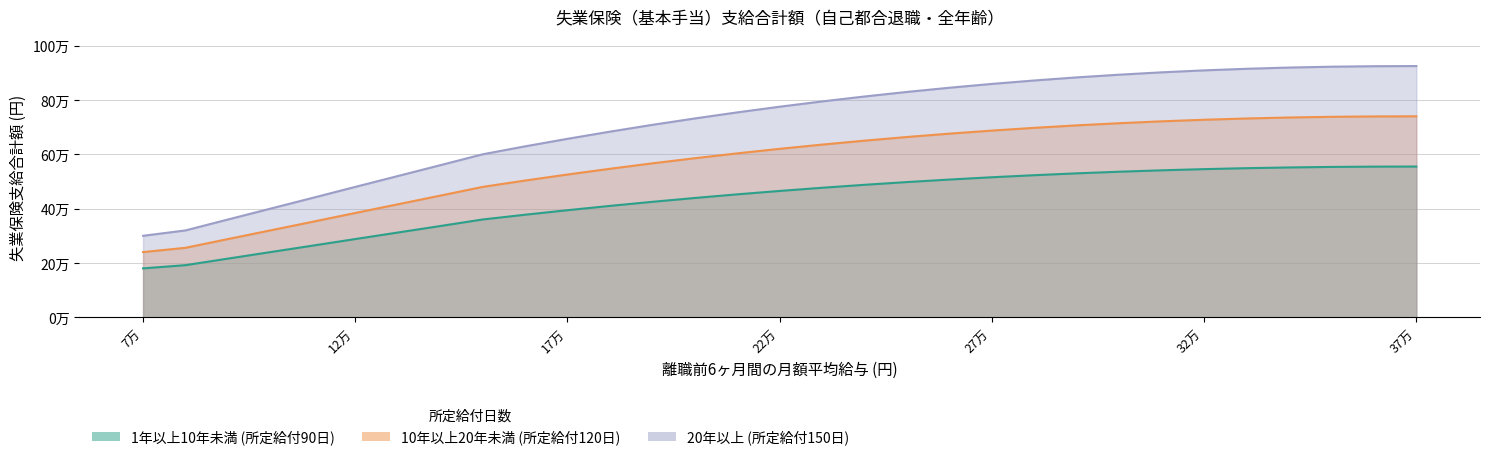

Does the chart display data point markers on the line(s)?

No